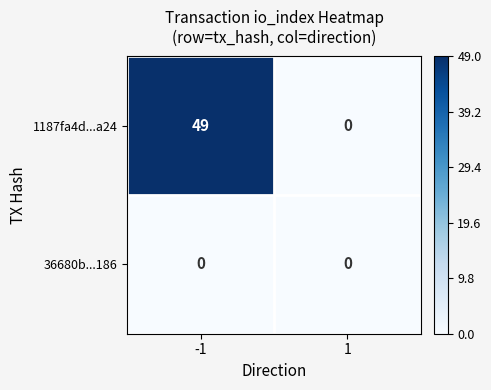

What is the approximate value of 1187fa4d...a24 at -1, to the nearest 5?

50